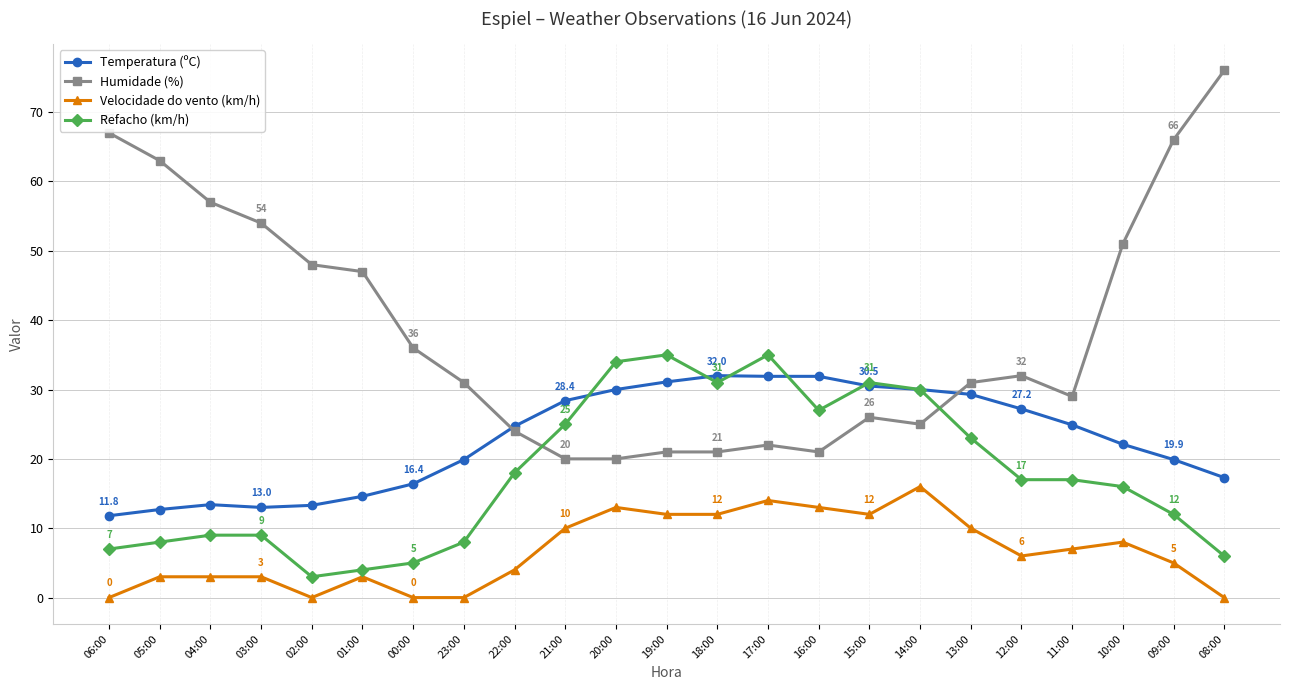

What is the maximum value for Temperatura (ºC)?

32.0